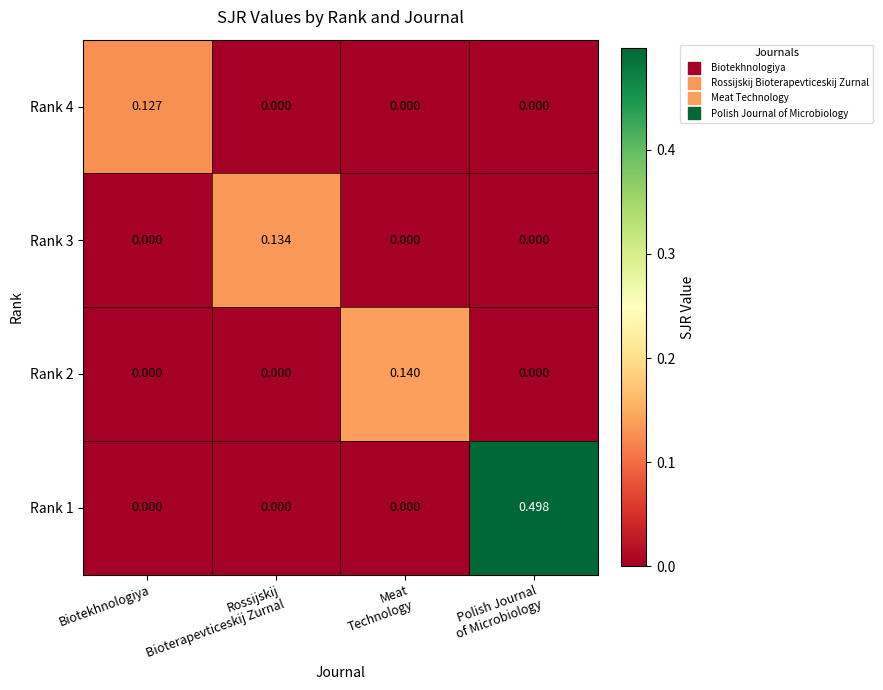

Which series has the largest range (max minus min)?

Rank 1